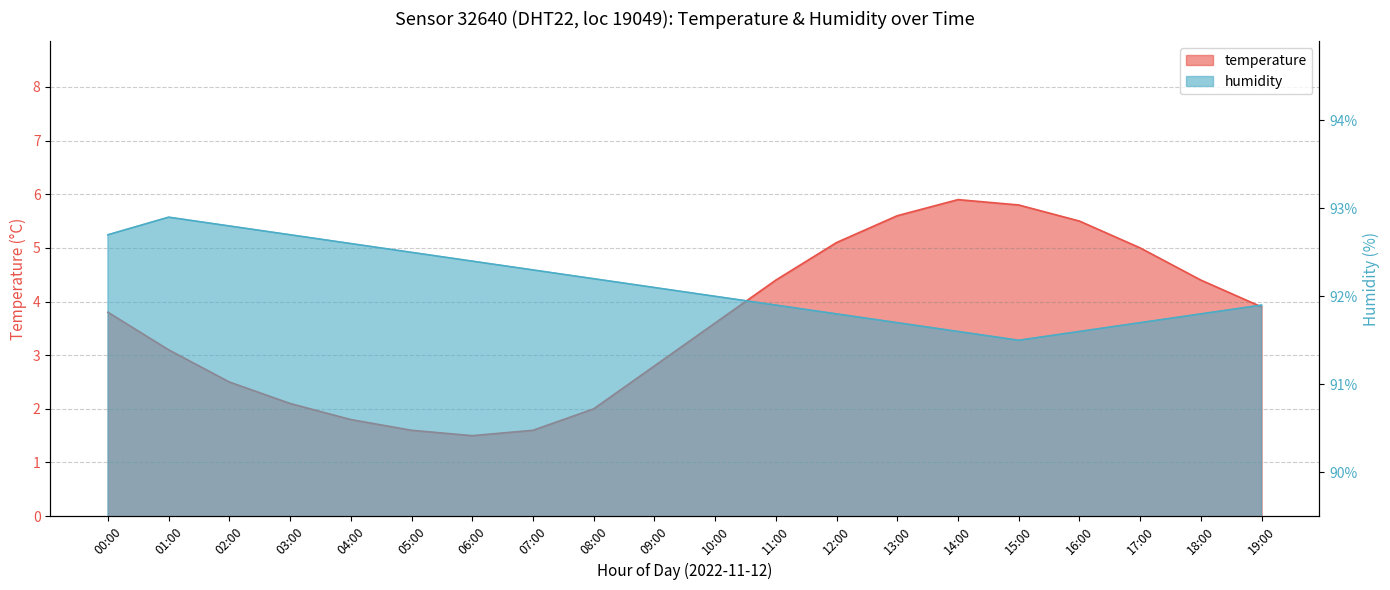

Reading left to right, transcribe all the data shown in this chart.

temperature: 00:00=3.8	01:00=3.1	02:00=2.5	03:00=2.1	04:00=1.8	05:00=1.6	06:00=1.5	07:00=1.6	08:00=2.0	09:00=2.8	10:00=3.6	11:00=4.4	12:00=5.1	13:00=5.6	14:00=5.9	15:00=5.8	16:00=5.5	17:00=5.0	18:00=4.4	19:00=3.9
humidity: 00:00=92.7	01:00=92.9	02:00=92.8	03:00=92.7	04:00=92.6	05:00=92.5	06:00=92.4	07:00=92.3	08:00=92.2	09:00=92.1	10:00=92.0	11:00=91.9	12:00=91.8	13:00=91.7	14:00=91.6	15:00=91.5	16:00=91.6	17:00=91.7	18:00=91.8	19:00=91.9